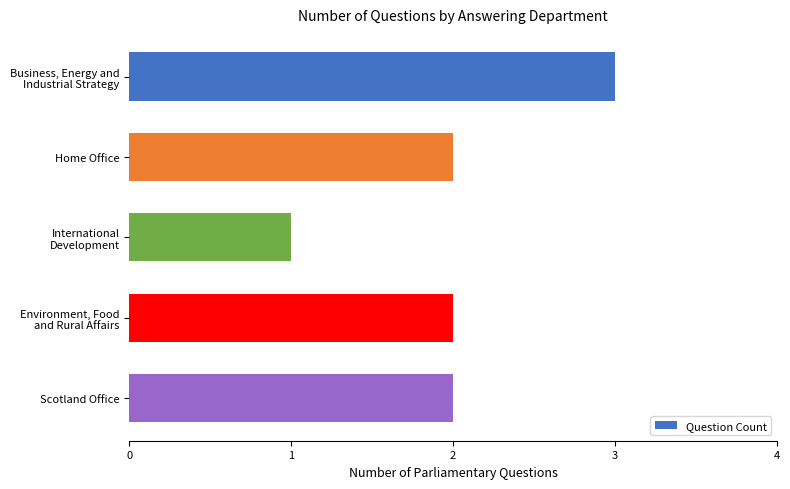

What is the sum of all values?

10